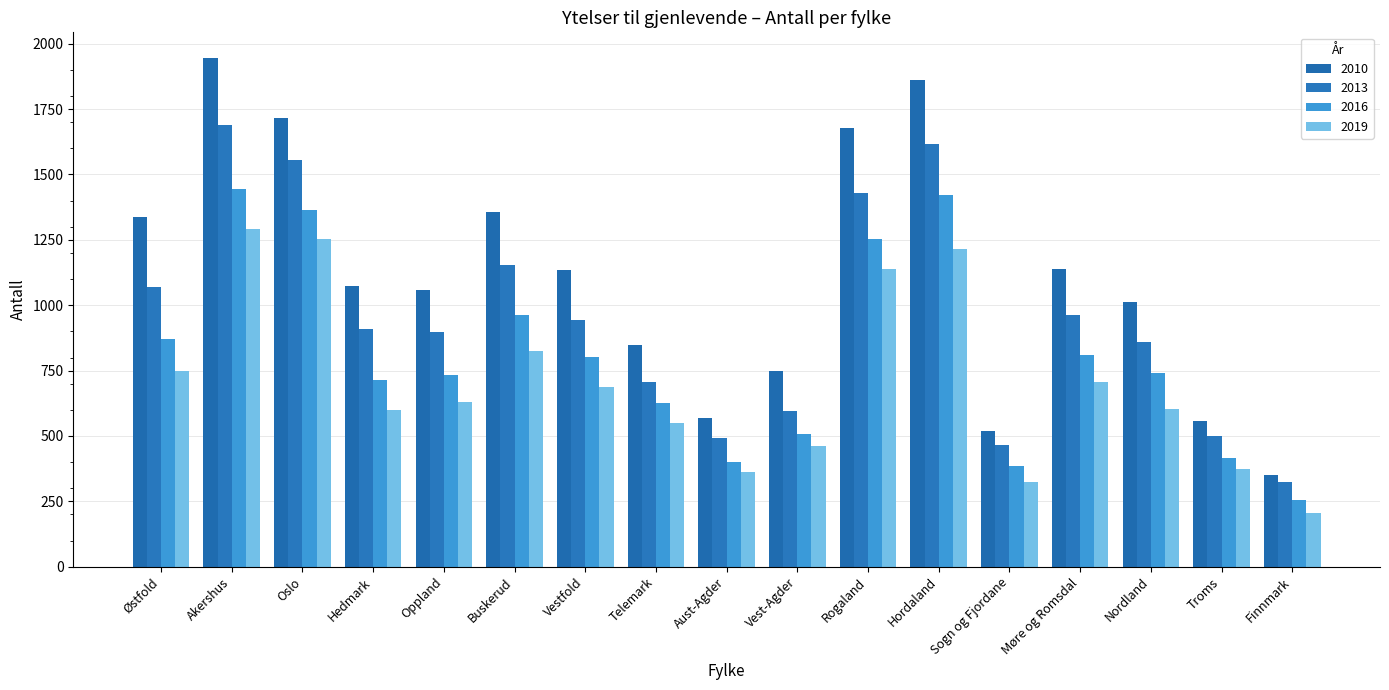

What is the minimum value for 2019?

205